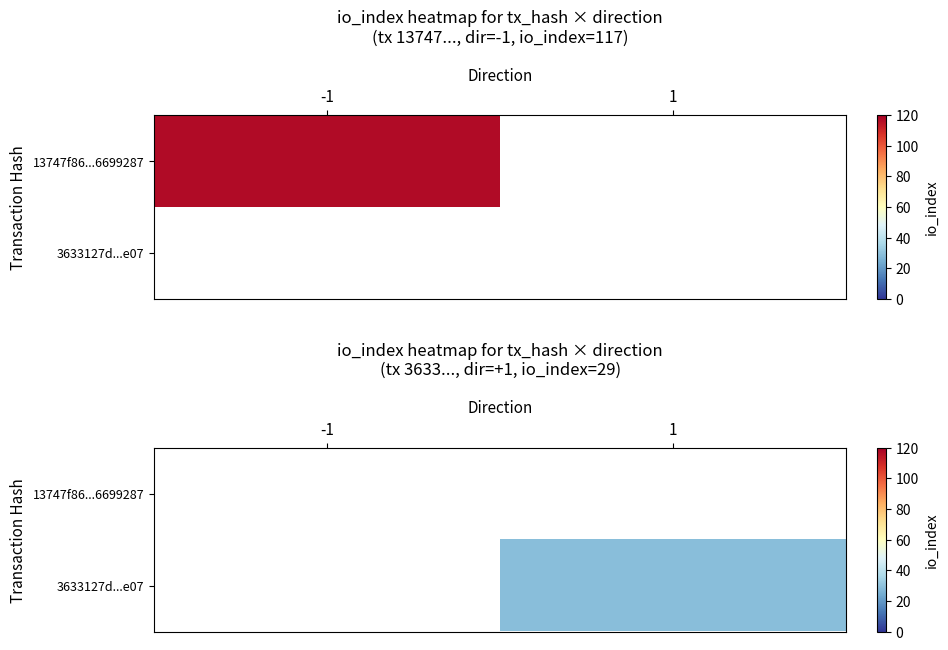

Rank the categories by 3633127d...e07 value from lowest to highest.

-1, 1